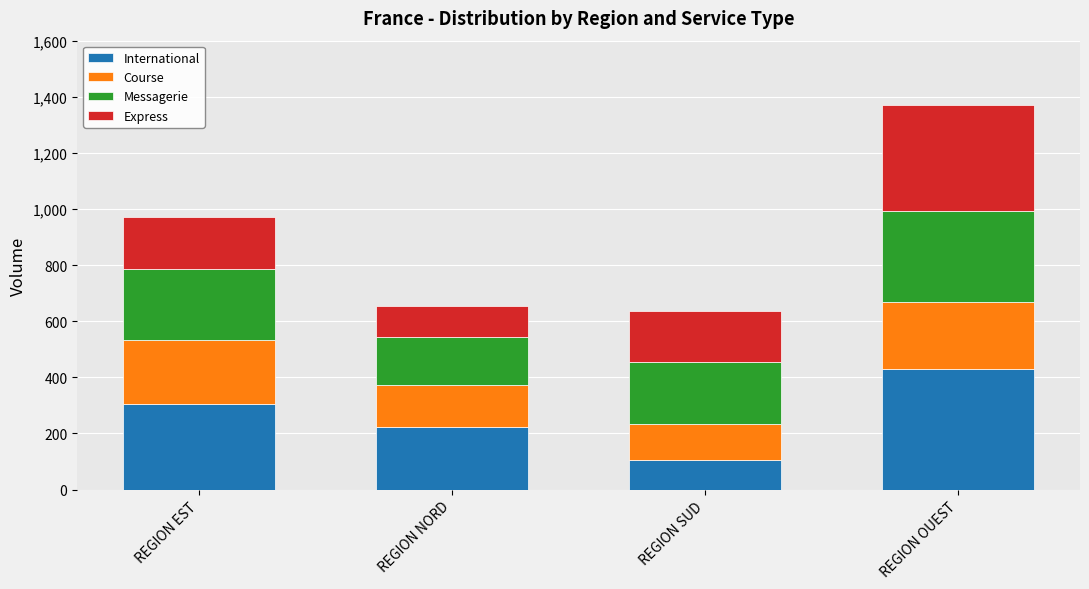

What is the total value across all series at REGION NORD?

653